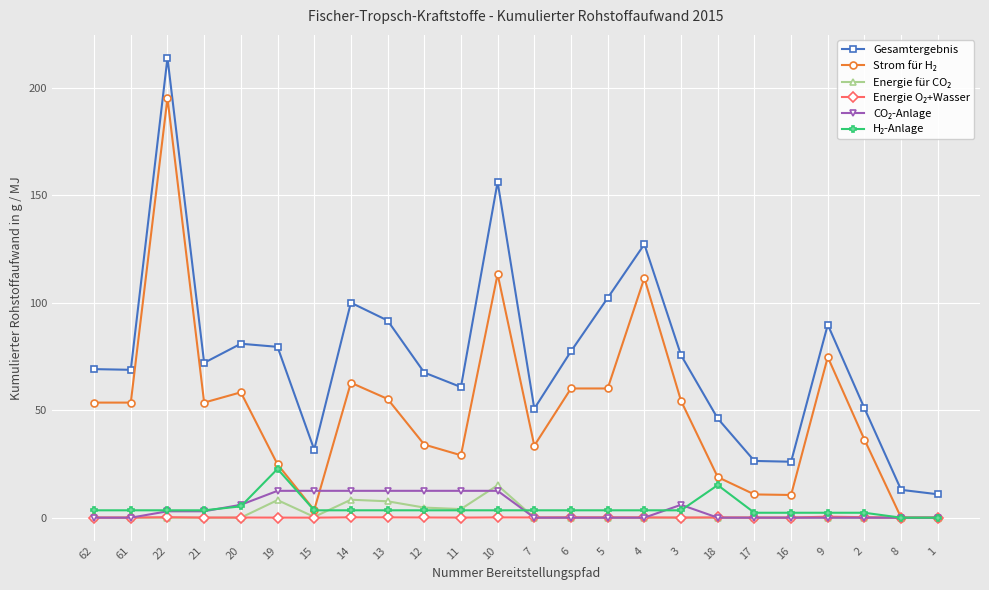

Which category has the highest value across all series?

22